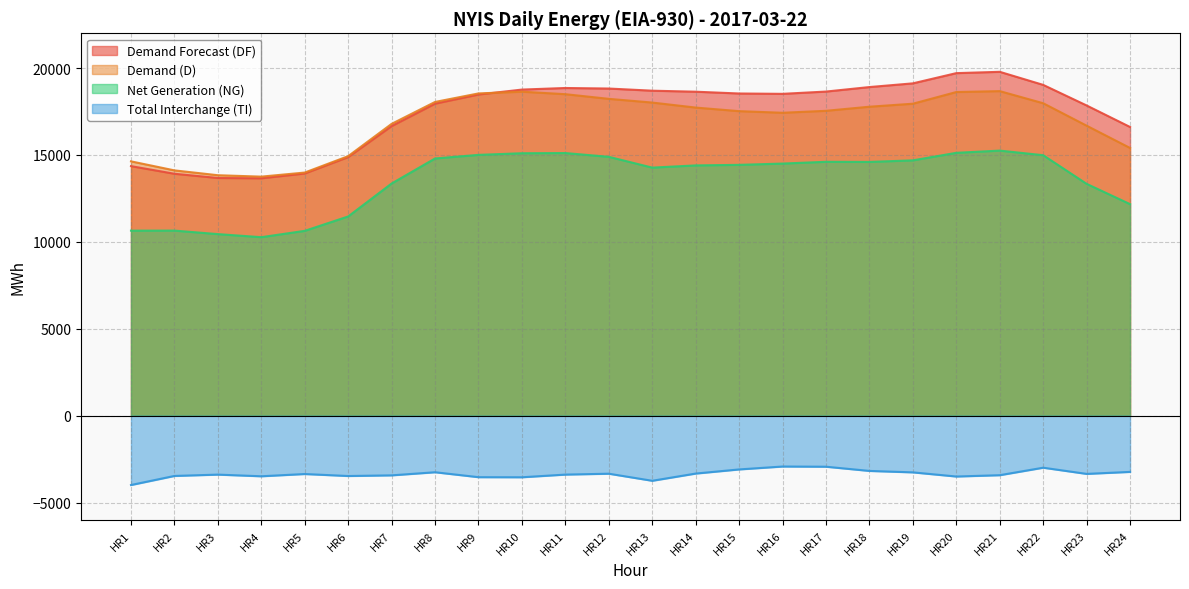

Which series has the widest spread of values?

Demand Forecast (DF)